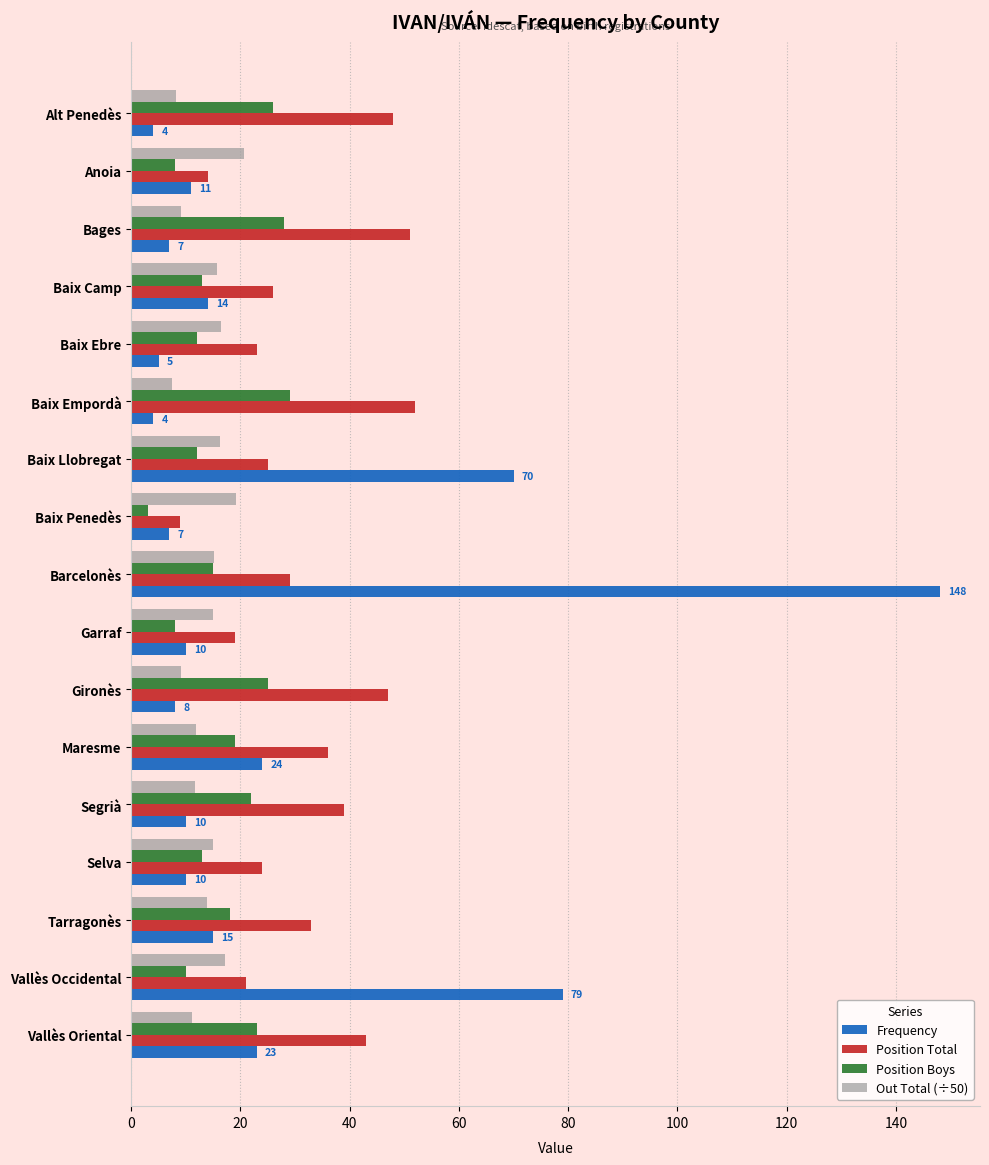

The value of Out Total (÷50) at Baix Penedès is 19.2. True or false?

True